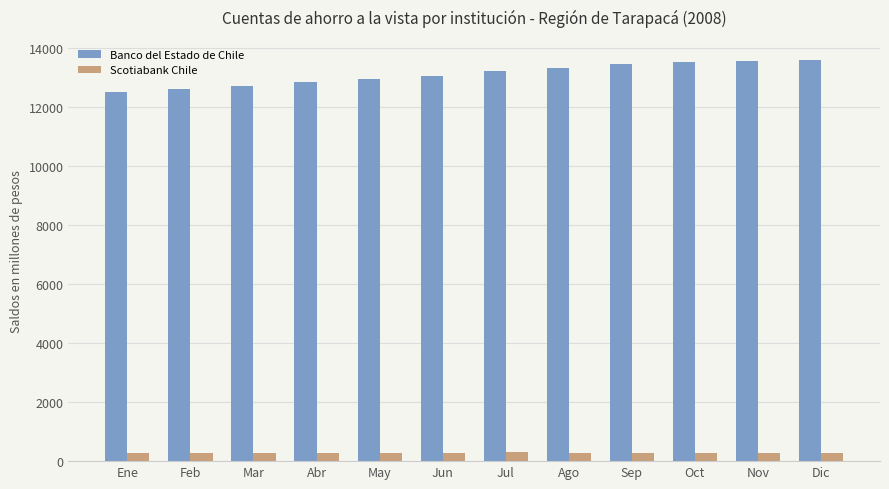

What are all the series names shown in the legend?

Banco del Estado de Chile, Scotiabank Chile